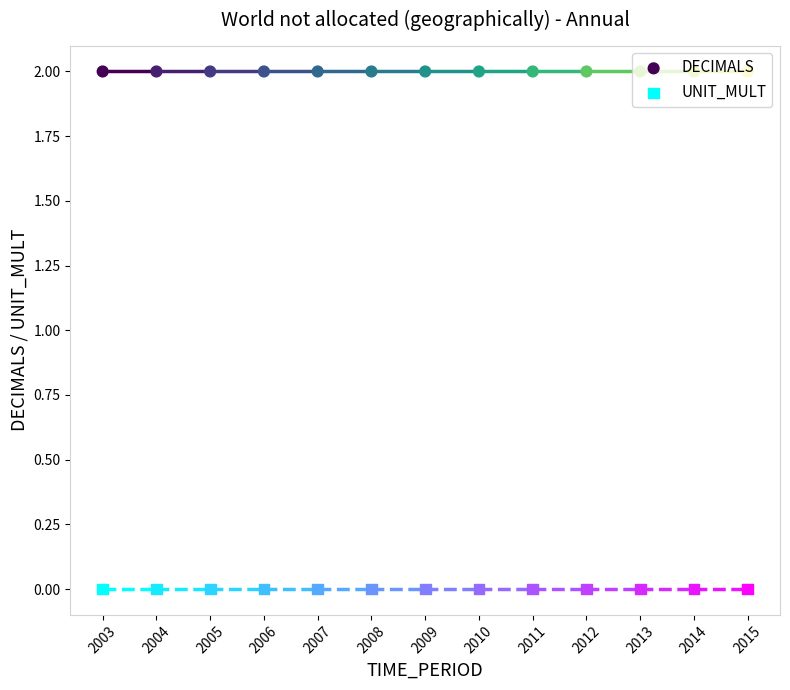

Which series contains the highest Y value?

DECIMALS